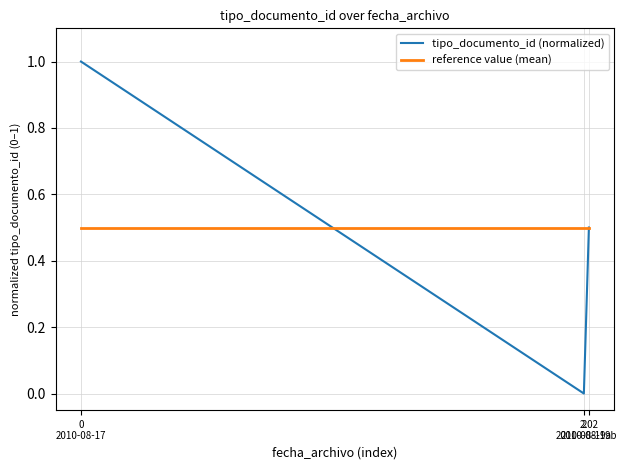

What is the highest value of the tipo_documento_id (normalized) series?

1.0